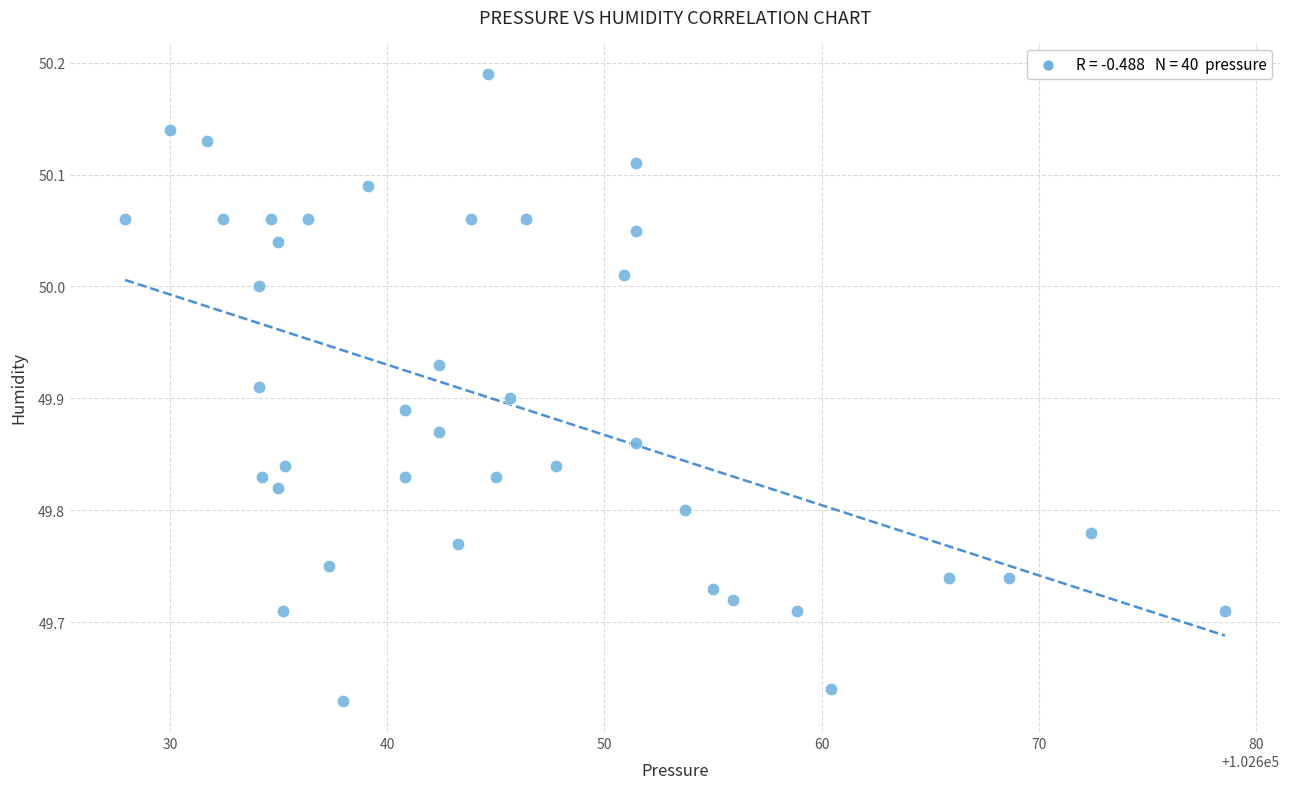

What is the range of X values (max minus min)?

50.6